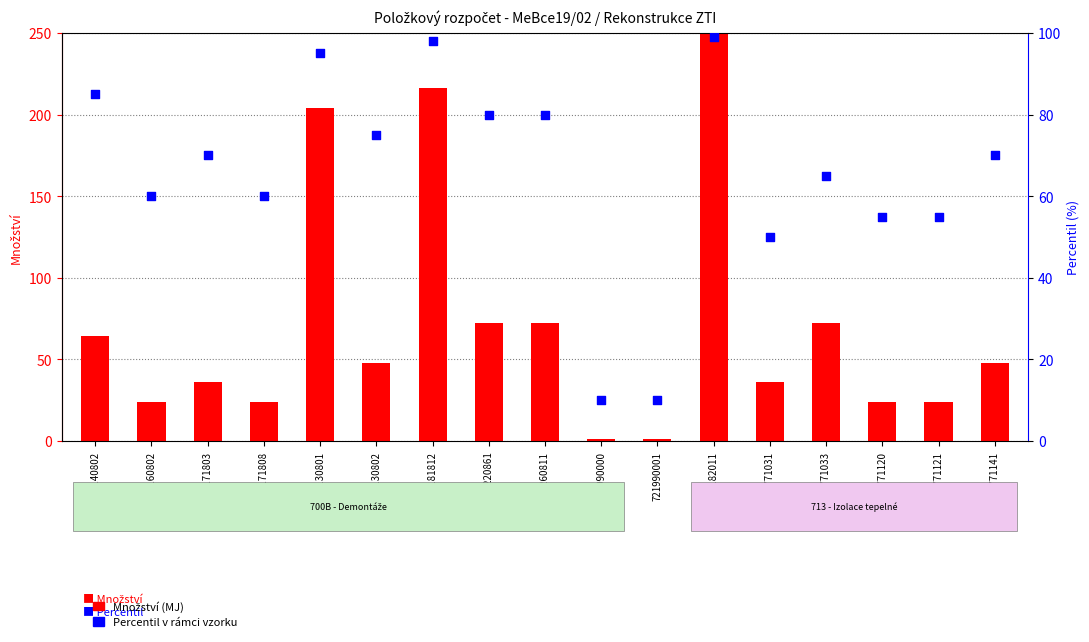

Which series contains the highest Y value?

Množství (MJ)